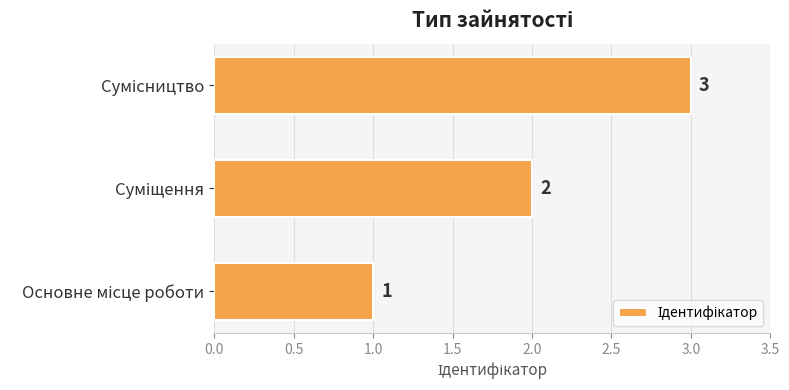

How many bars are there in total?

3